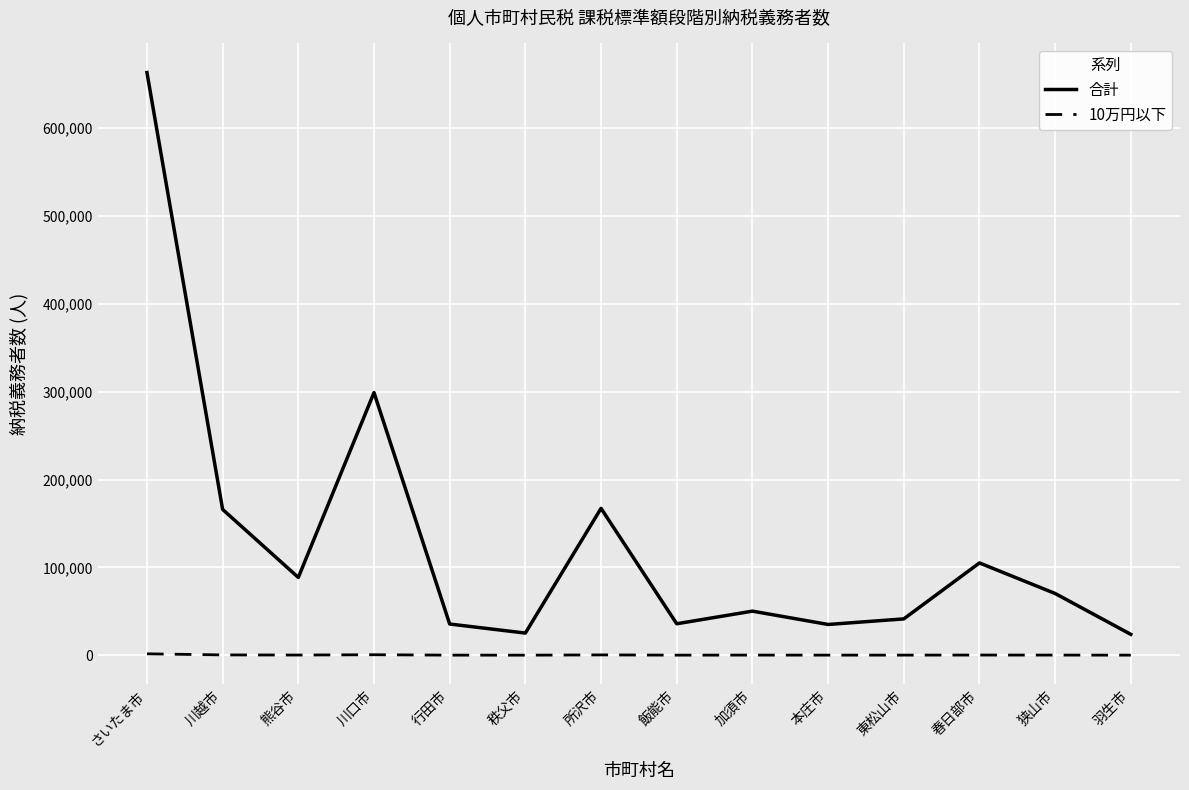

What are all the series names shown in the legend?

合計, 10万円以下